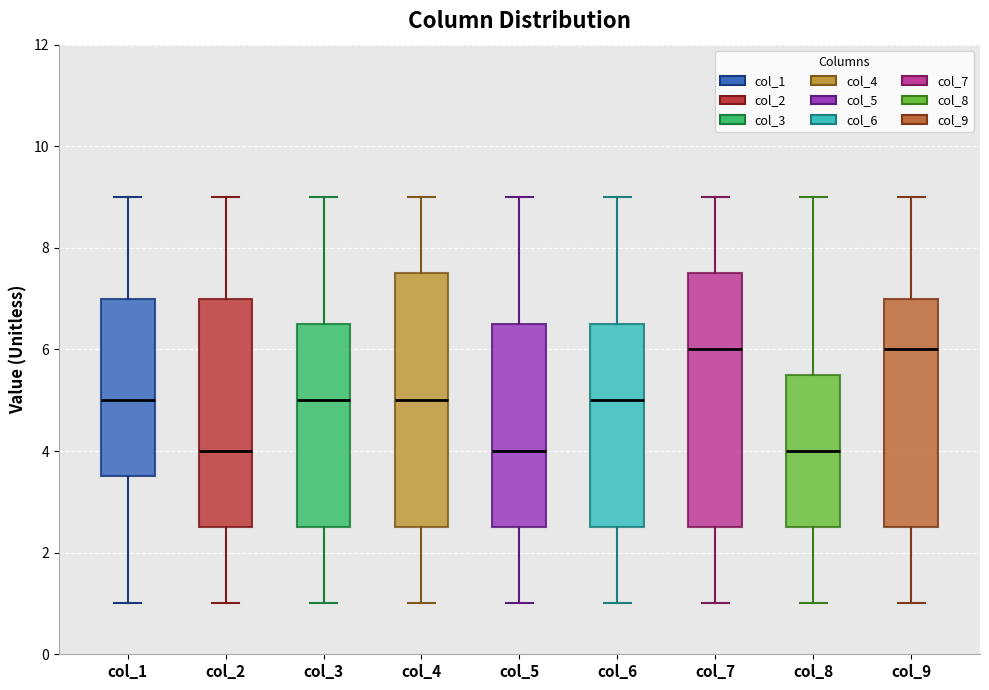

Reading left to right, transcribe this box plot: for each box, give where its median line is, the range the box spans, and where its two whiskers end, as read against the y-axis. The values are not printed on the chart, so give them approximately, as read against the axis.

col_1: median 5.0, box 3.6 to 7.0, whiskers 1.0 to 9.0
col_2: median 4.0, box 2.6 to 7.0, whiskers 1.0 to 9.0
col_3: median 5.0, box 2.6 to 6.6, whiskers 1.0 to 9.0
col_4: median 5.0, box 2.6 to 7.6, whiskers 1.0 to 9.0
col_5: median 4.0, box 2.6 to 6.6, whiskers 1.0 to 9.0
col_6: median 5.0, box 2.6 to 6.6, whiskers 1.0 to 9.0
col_7: median 6.0, box 2.6 to 7.6, whiskers 1.0 to 9.0
col_8: median 4.0, box 2.6 to 5.6, whiskers 1.0 to 9.0
col_9: median 6.0, box 2.6 to 7.0, whiskers 1.0 to 9.0